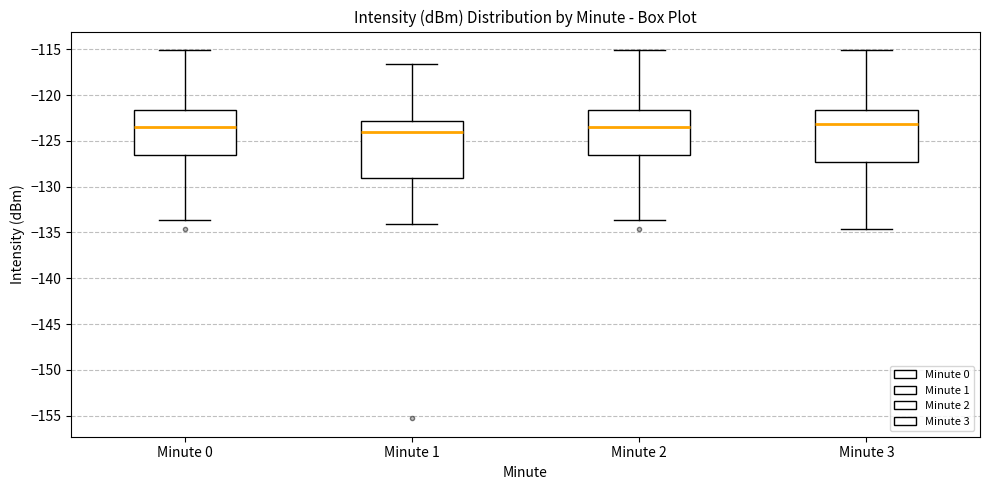

Reading left to right, transcribe this box plot: for each box, give where its median line is, the range the box spans, and where its two whiskers end, as read against the y-axis. The values are not printed on the chart, so give them approximately, as read against the axis.

Minute 0: median -123.5, box -126.5 to -121.5, whiskers -133.5 to -115.0
Minute 1: median -124.0, box -129.0 to -123.0, whiskers -134.0 to -116.5
Minute 2: median -123.5, box -126.5 to -121.5, whiskers -133.5 to -115.0
Minute 3: median -123.0, box -127.5 to -121.5, whiskers -134.5 to -115.0